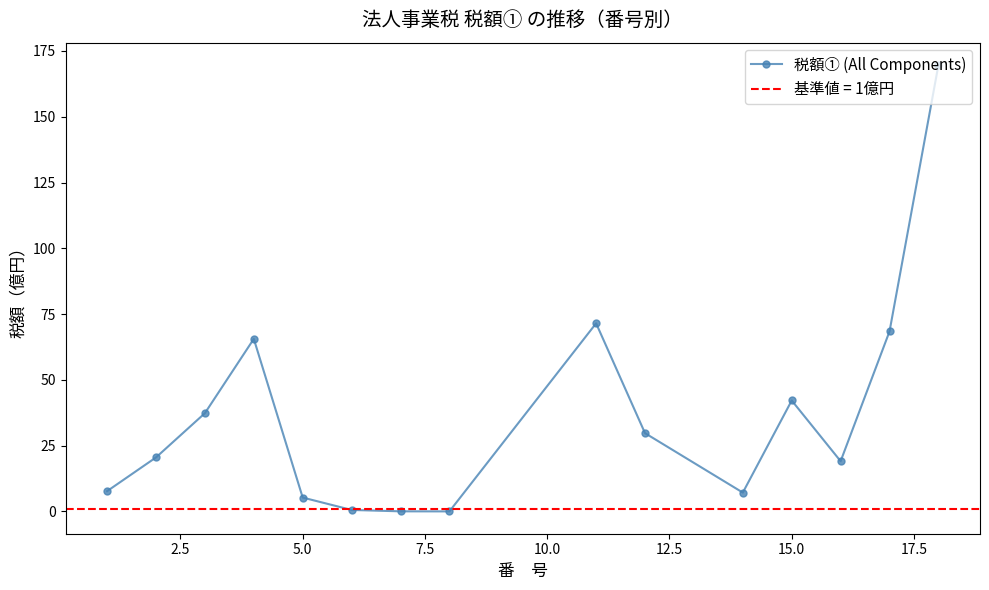

Is this an area chart (filled region under the line)?

No